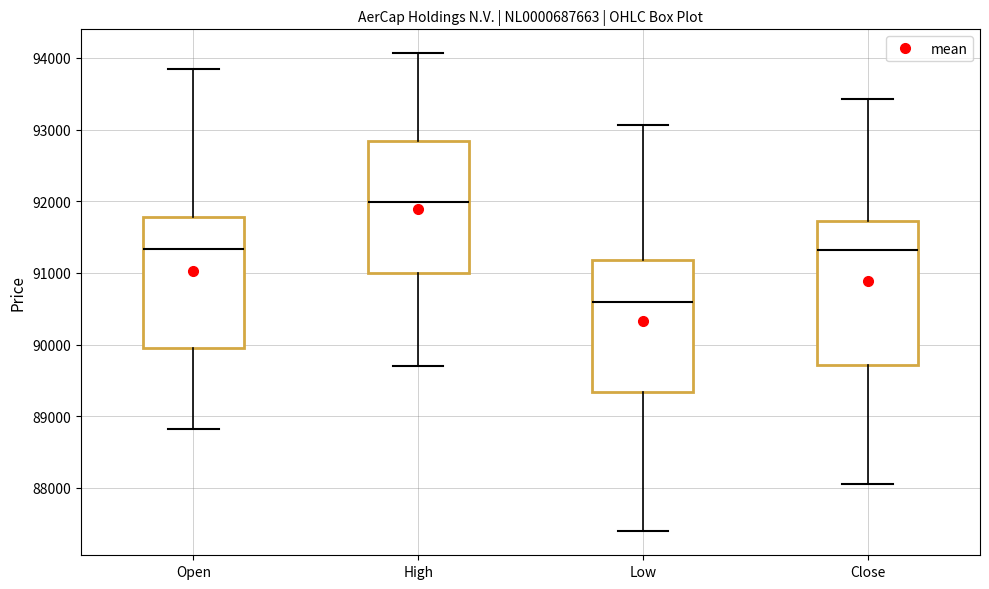

Which box has the lowest median line?

Low